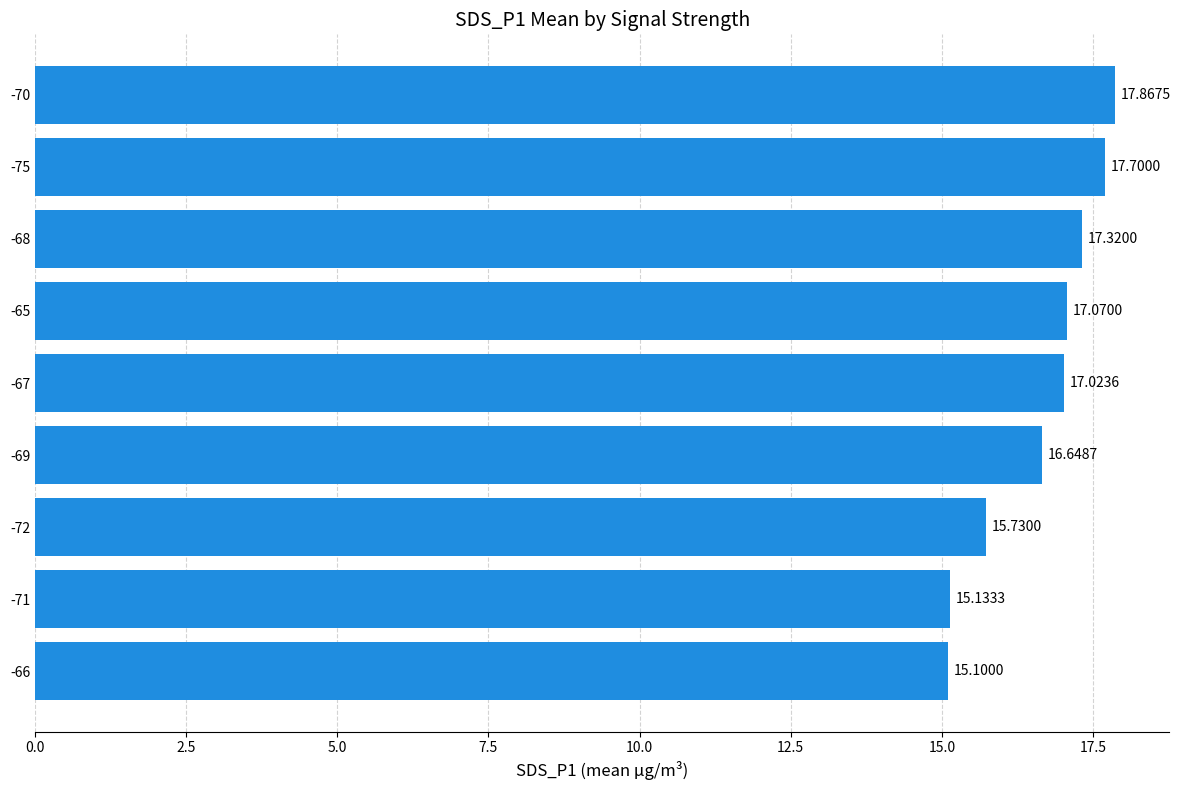

What is the change in value from -66 to -65?

+2.0